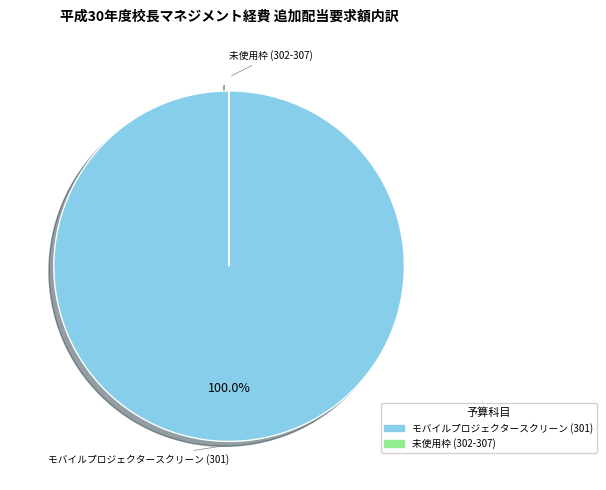

Does any single category account for the majority?

Yes